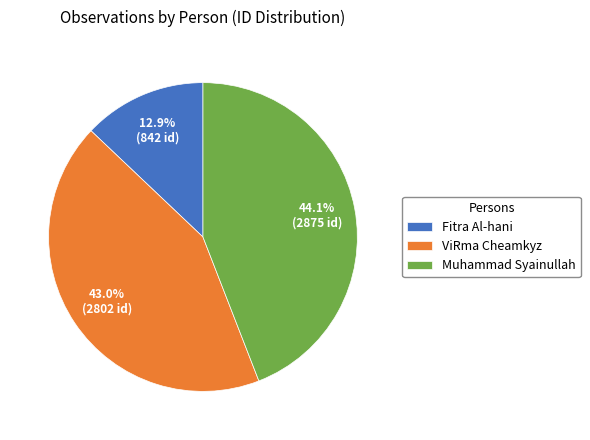

Which category has the smallest portion of the pie?

Fitra Al-hani